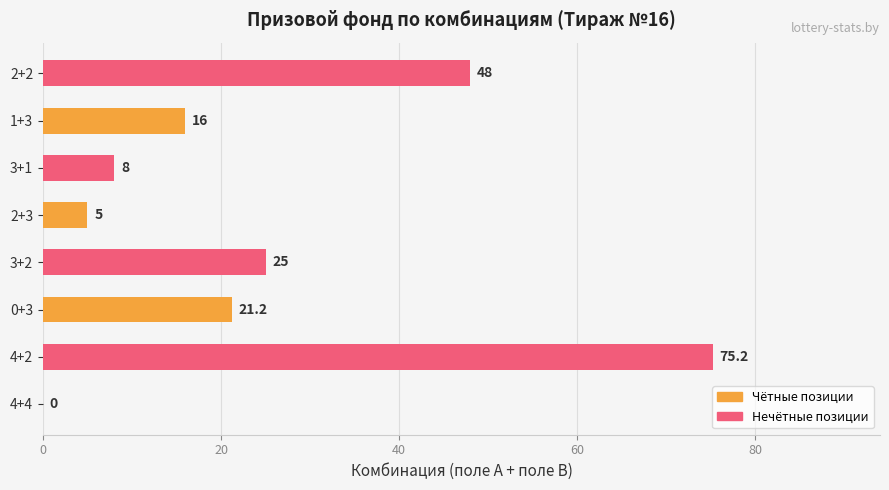

Where is the data nearest to the value 37?

2+2